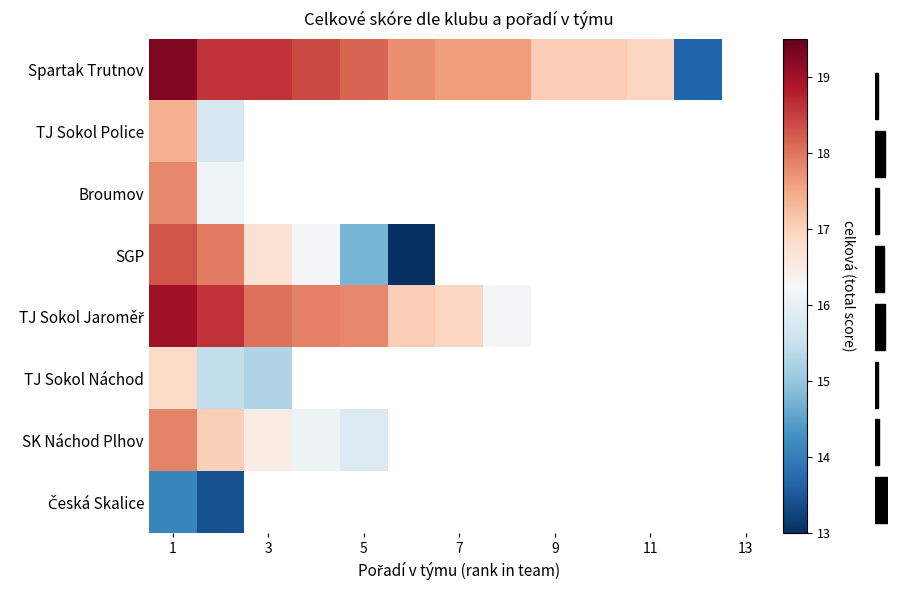

The value of TJ Sokol Jaroměř at 3 is 18.1. True or false?

True